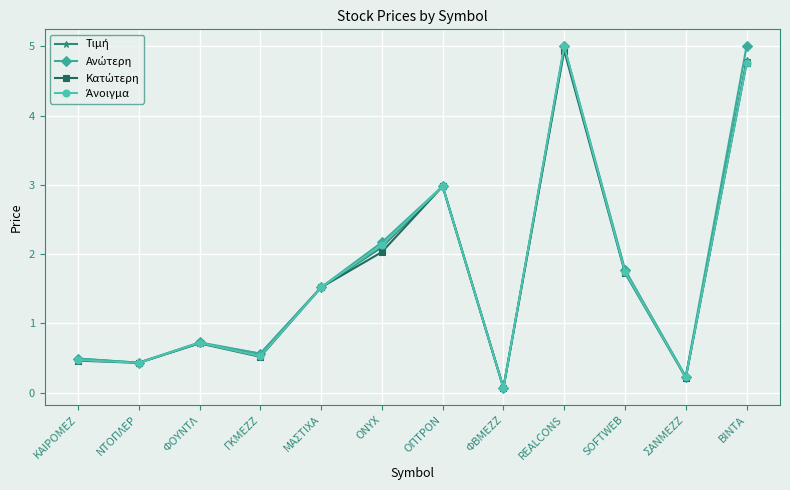

What is the label of the 9th point from the right?

ΓΚΜΕΖΖ